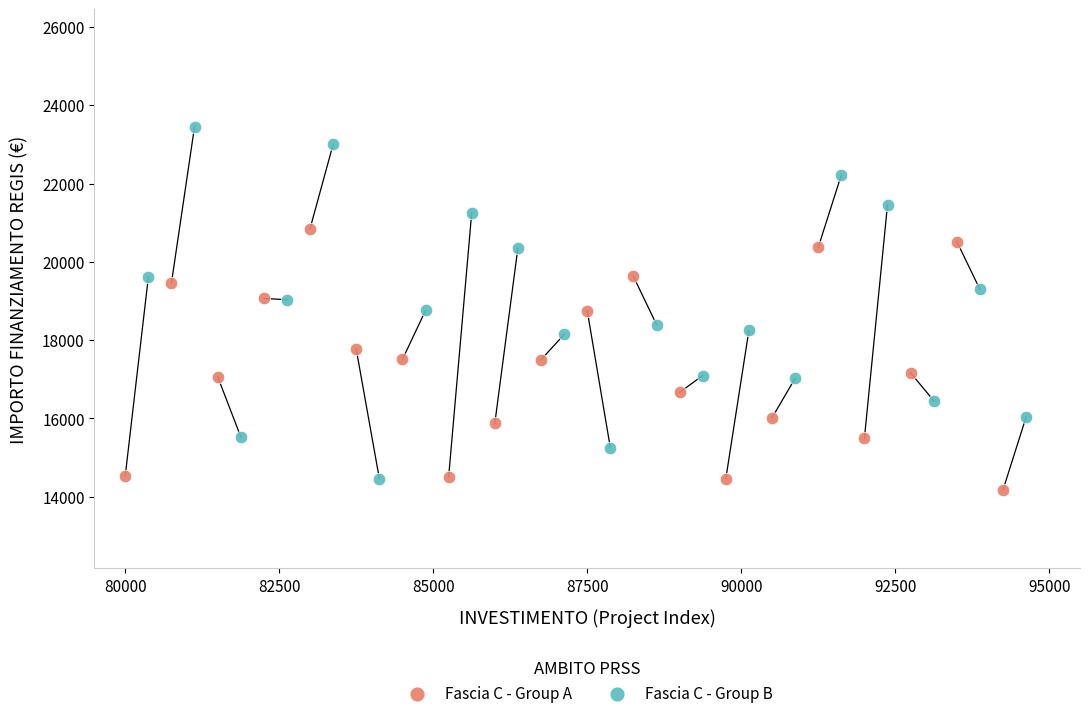

Which series reaches the maximum Y coordinate?

Fascia C - Group B